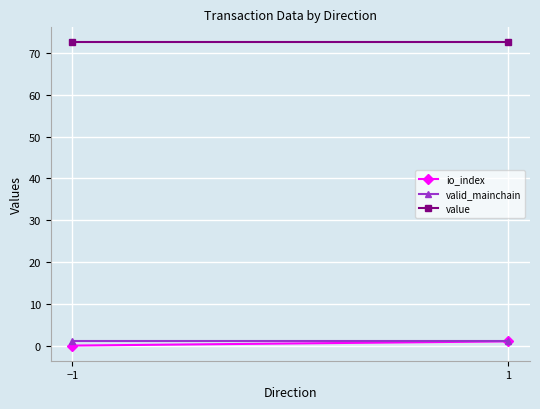

What is the approximate value of valid_mainchain at 1?

1.0